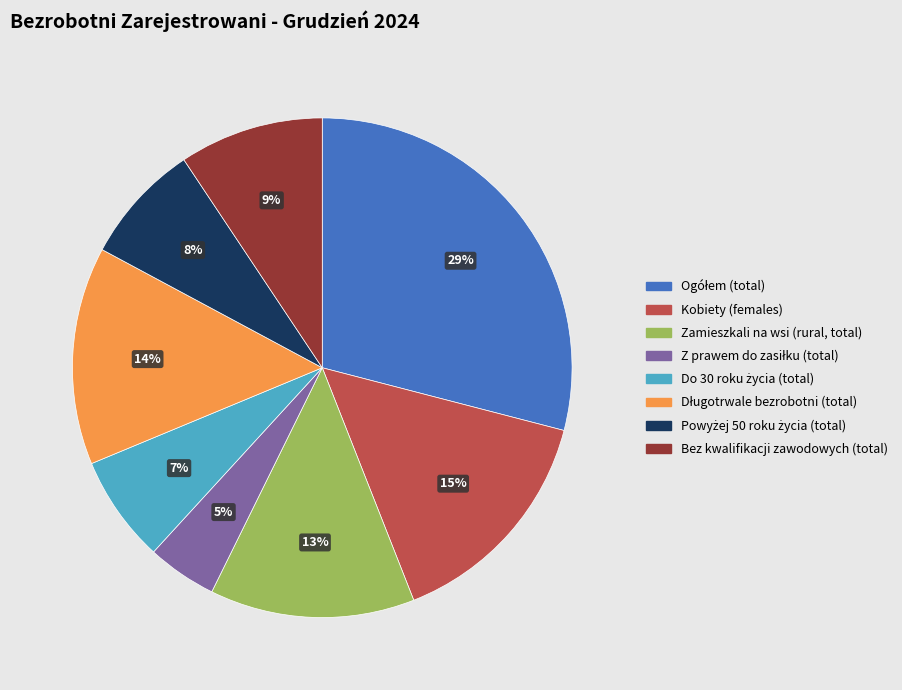

Between Zamieszkali na wsi (rural, total) and Bez kwalifikacji zawodowych (total), which is larger?

Zamieszkali na wsi (rural, total)